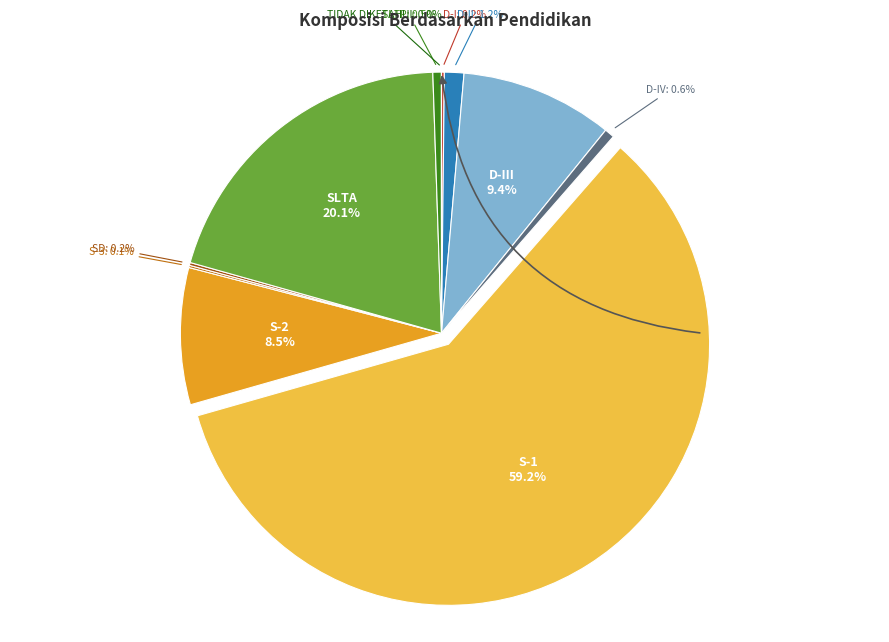

Count the number of slices in the pie.

11